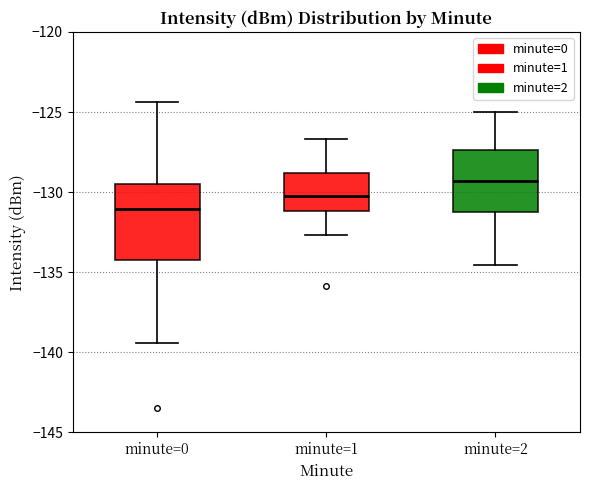

Which box has the lowest median line?

minute=0